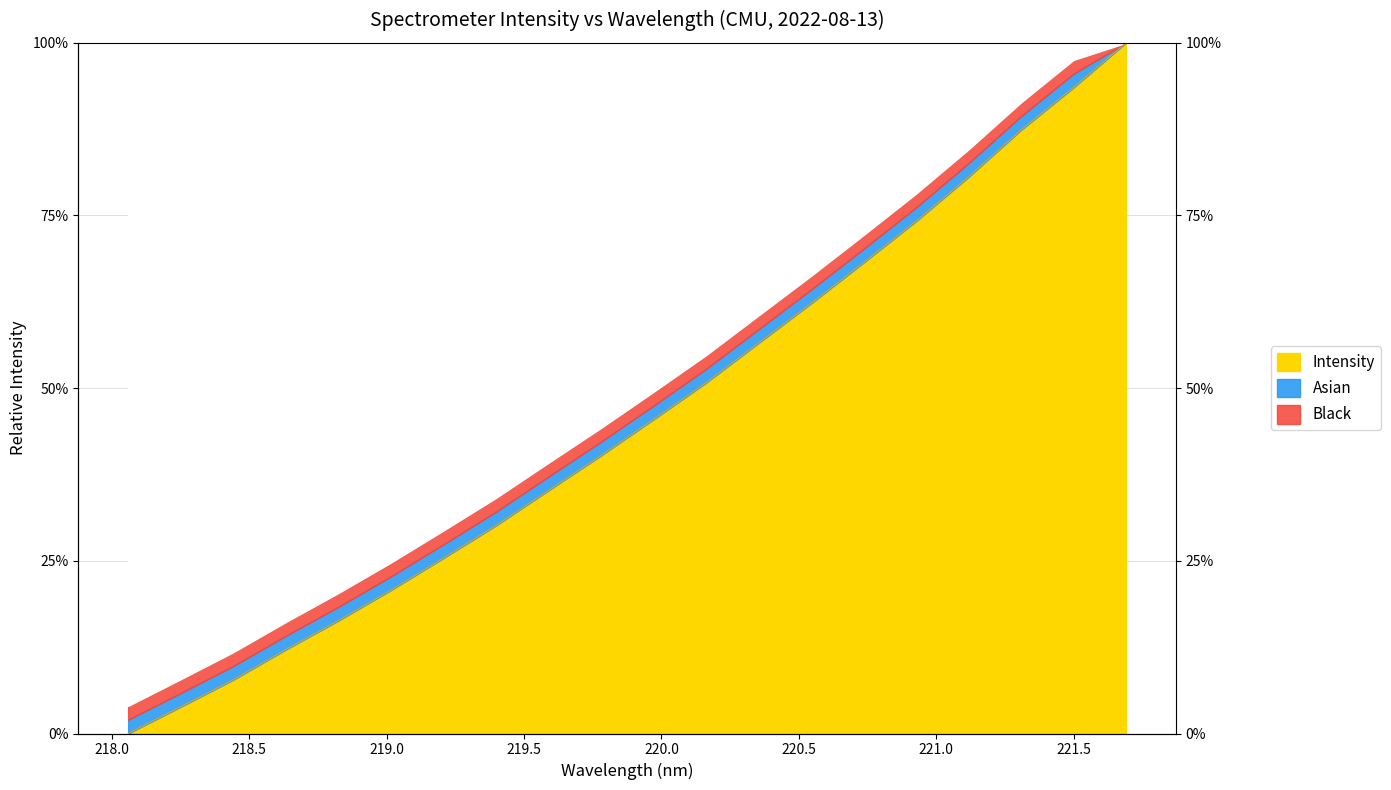

How many positive values are there?

19